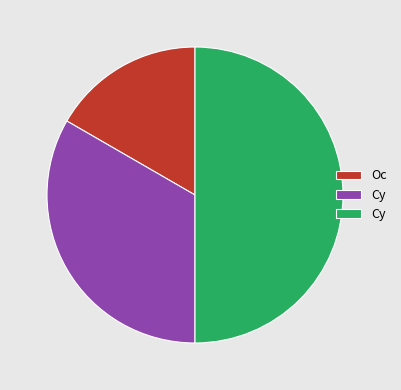

Count the number of slices in the pie.

3